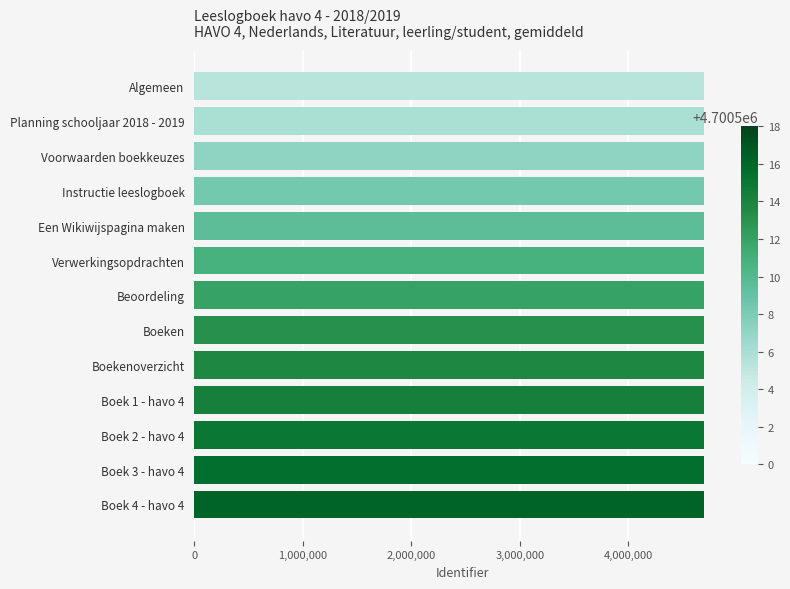

What is the smallest value displayed?

4700500